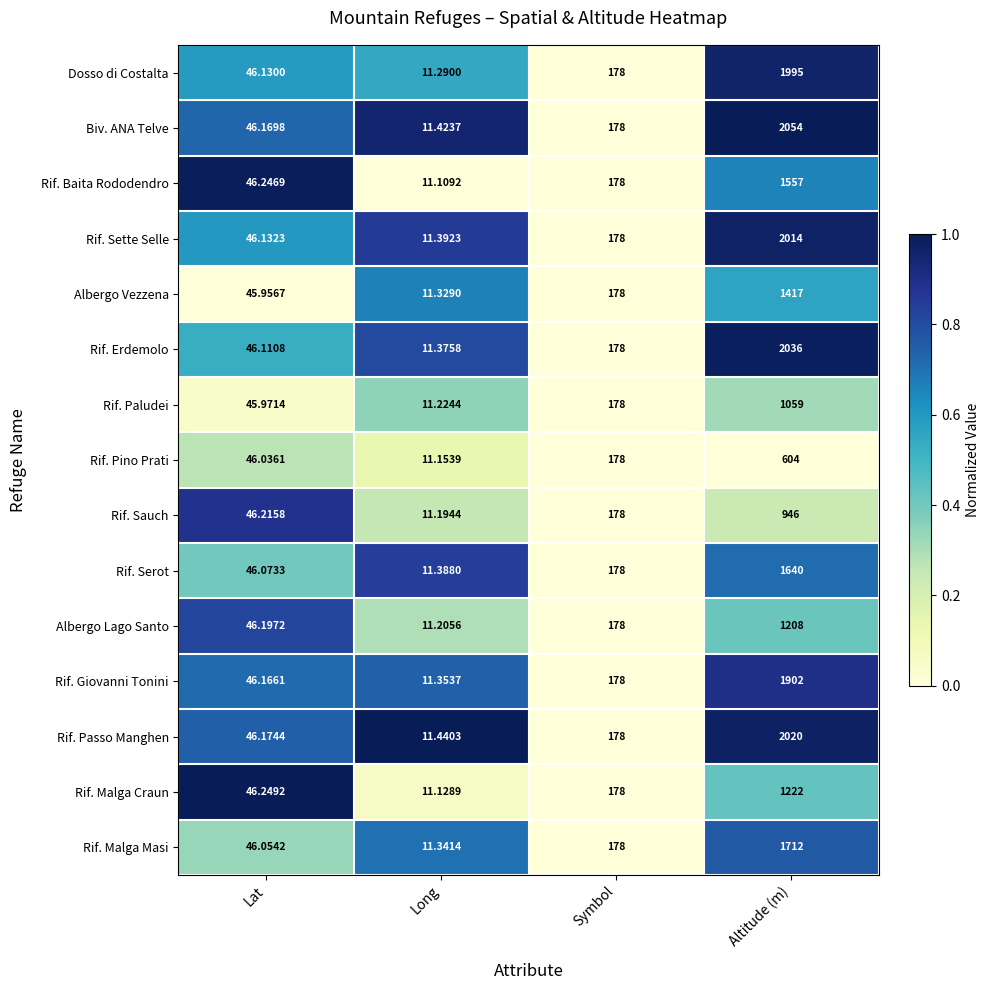

Which series has the largest range (max minus min)?

Biv. ANA Telve